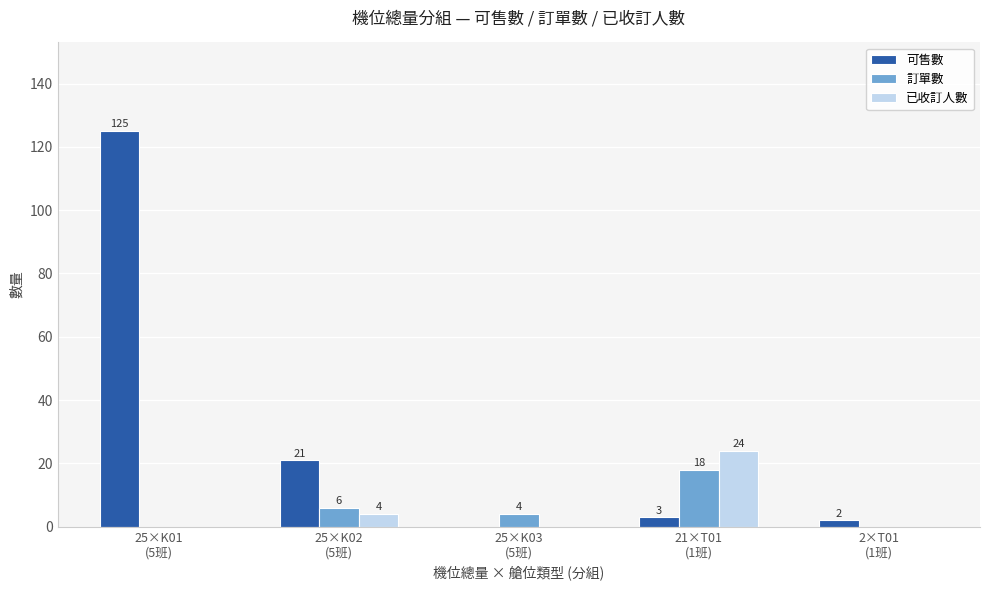

Reading left to right, list all the values displayed in this chart.

可售數: 25×K01
(5班)=125	25×K02
(5班)=21	25×K03
(5班)=0	21×T01
(1班)=3	2×T01
(1班)=2
訂單數: 25×K01
(5班)=0	25×K02
(5班)=6	25×K03
(5班)=4	21×T01
(1班)=18	2×T01
(1班)=0
已收訂人數: 25×K01
(5班)=0	25×K02
(5班)=4	25×K03
(5班)=0	21×T01
(1班)=24	2×T01
(1班)=0